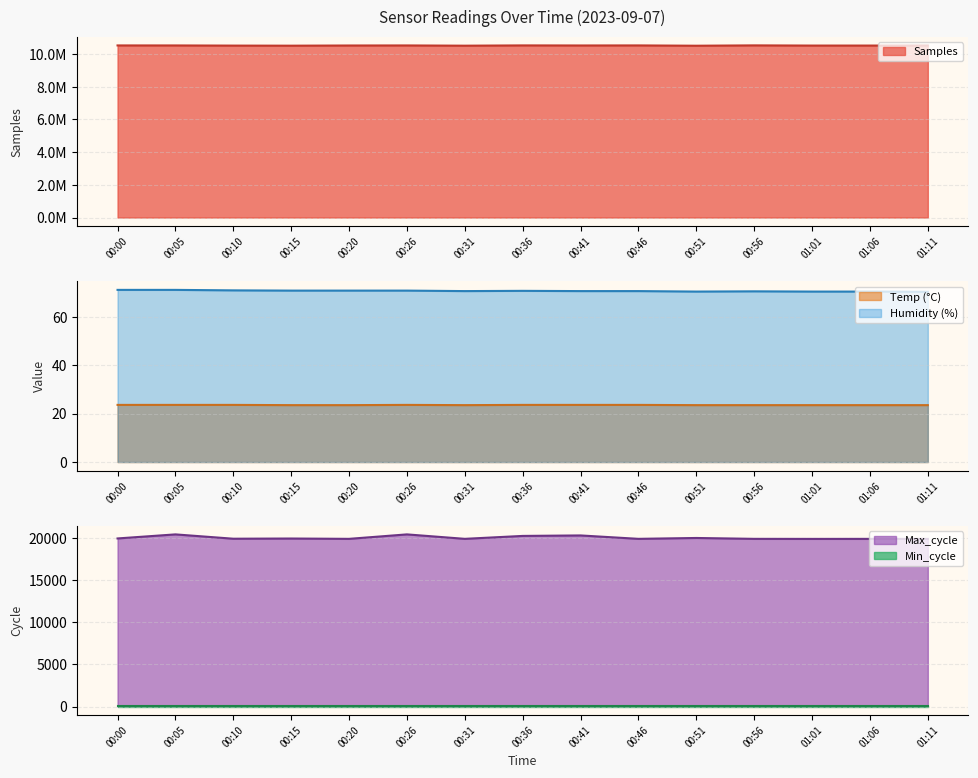

Which series has the largest range (max minus min)?

Samples